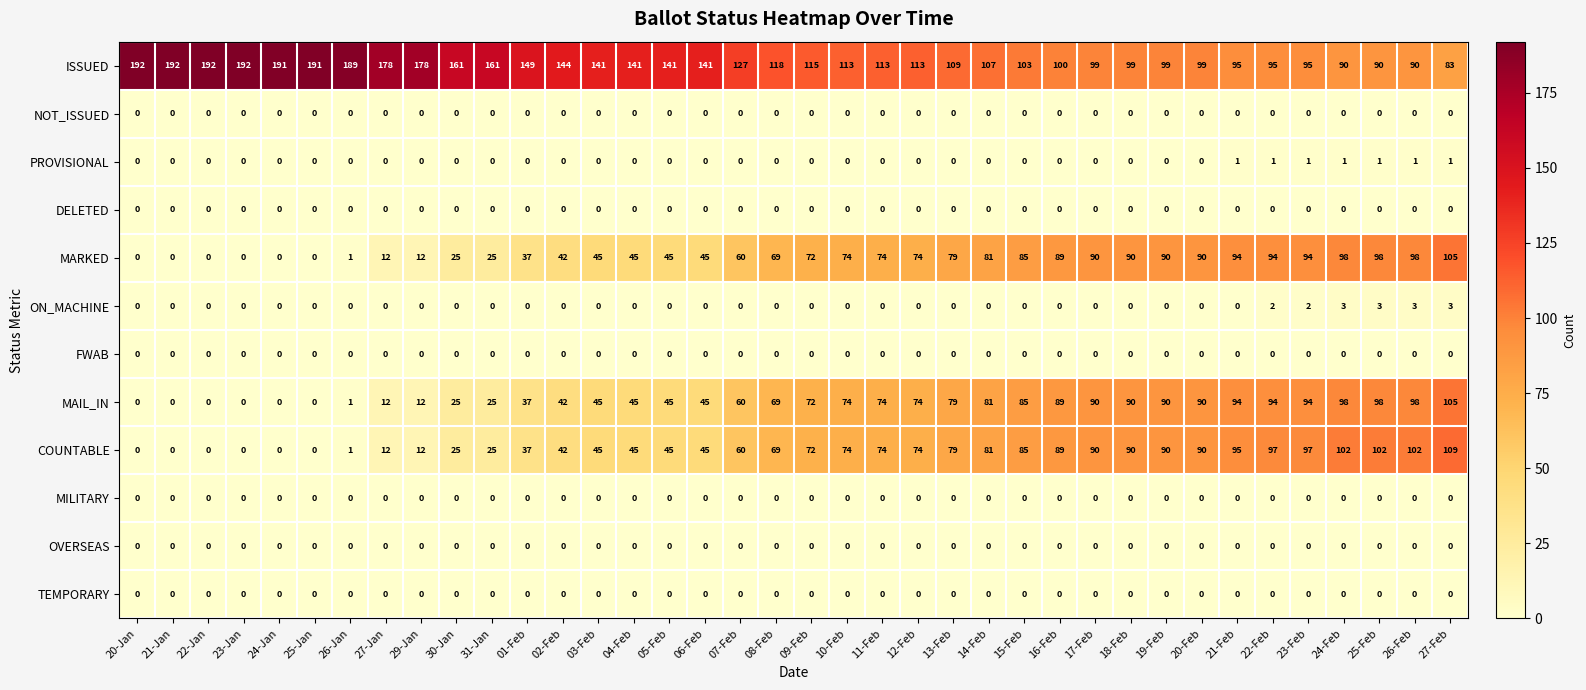

The FWAB series shows 0 at 13-Feb. True or false?

True